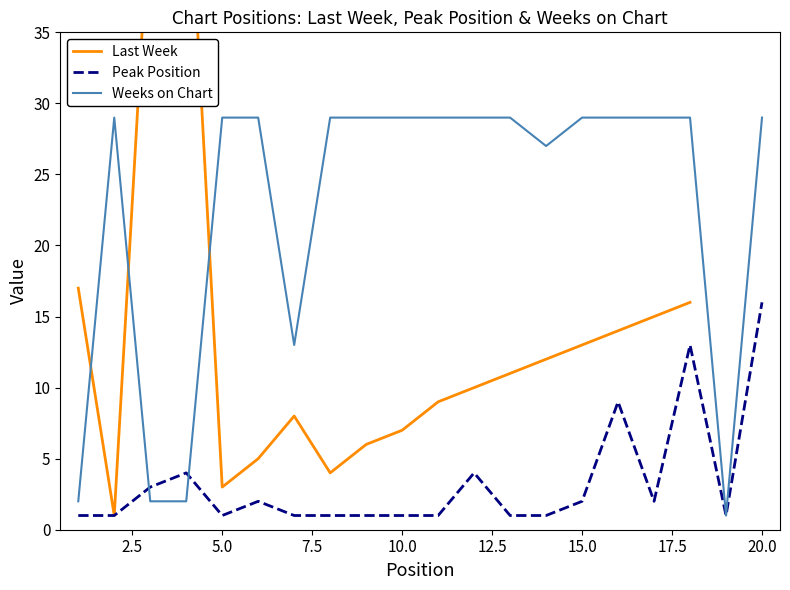

True or false: Weeks on Chart has a value of 45 at 5.0.

False